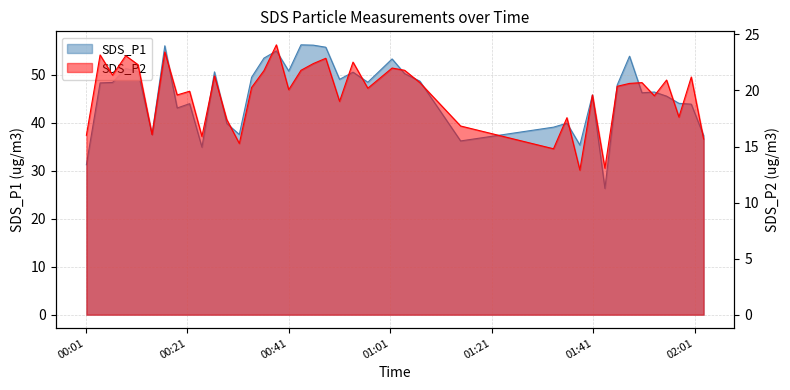

True or false: SDS_P2 has more than 0 points higher than both neighbors.

True